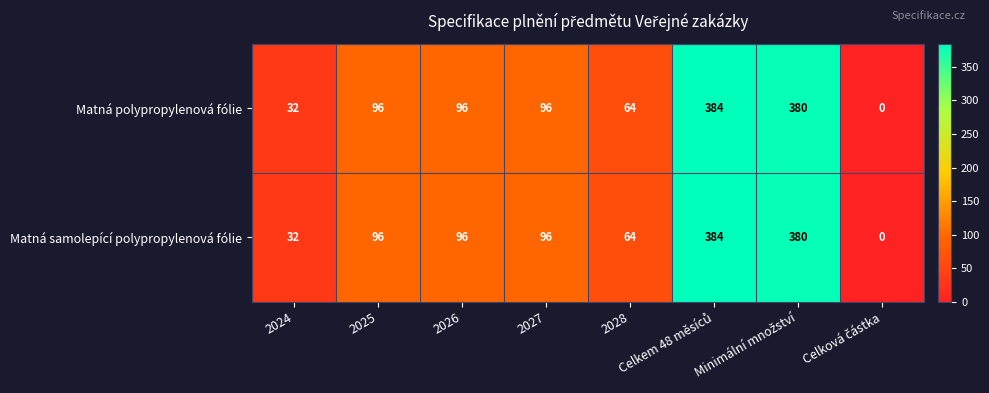

True or false: Matná polypropylenová fólie has a value of 22 at 2028.

False